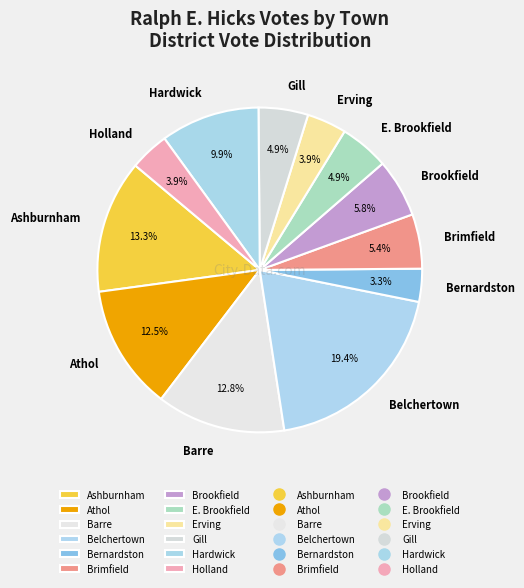

Approximately how many times larger is the value at Barre compared to E. Brookfield?

2.6